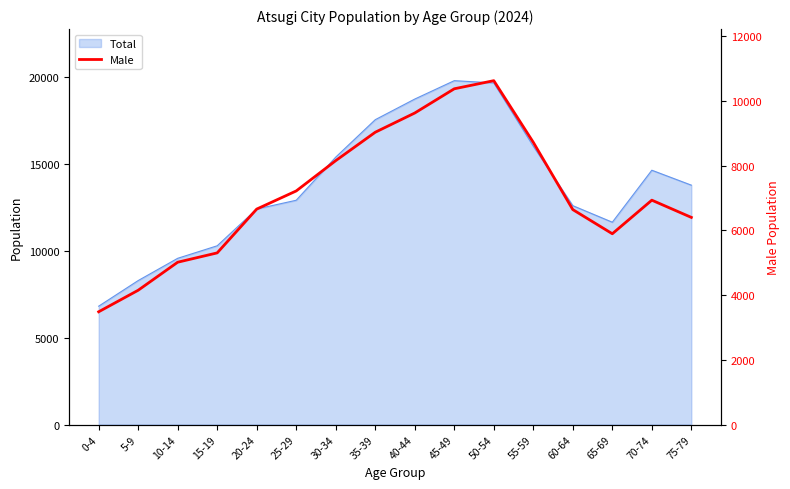

What is the label of the 15th point from the right?

5-9